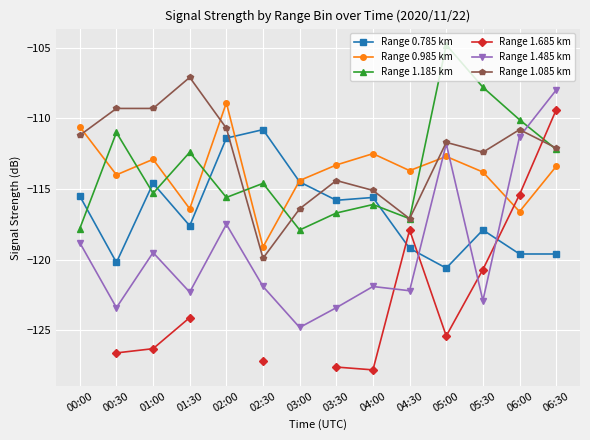

In Range 0.785 km, how many points are higher than both neighbors (excluding endpoints)?

4